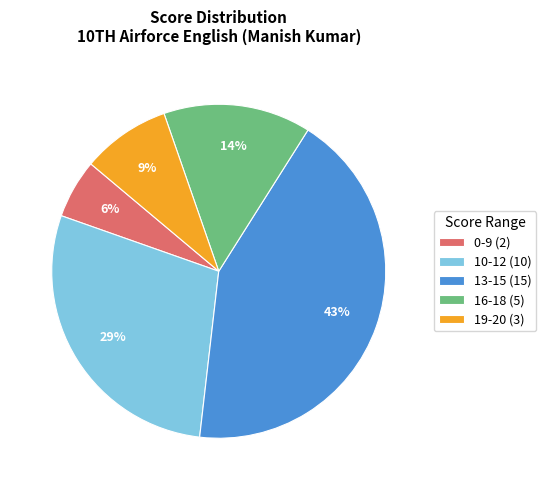

Count the number of slices in the pie.

5